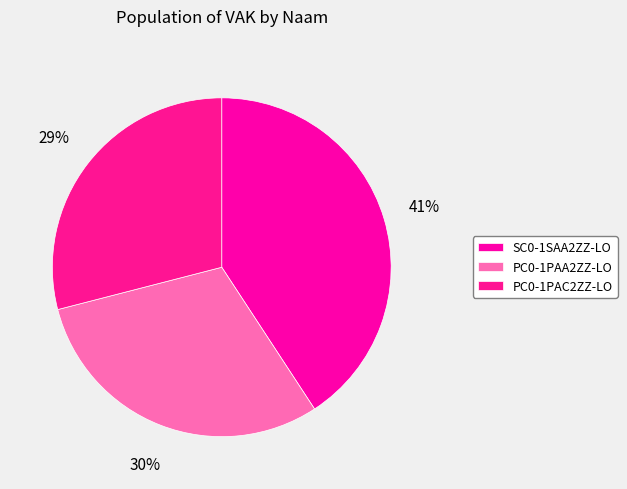

Is there any slice that represents more than half of the pie?

No